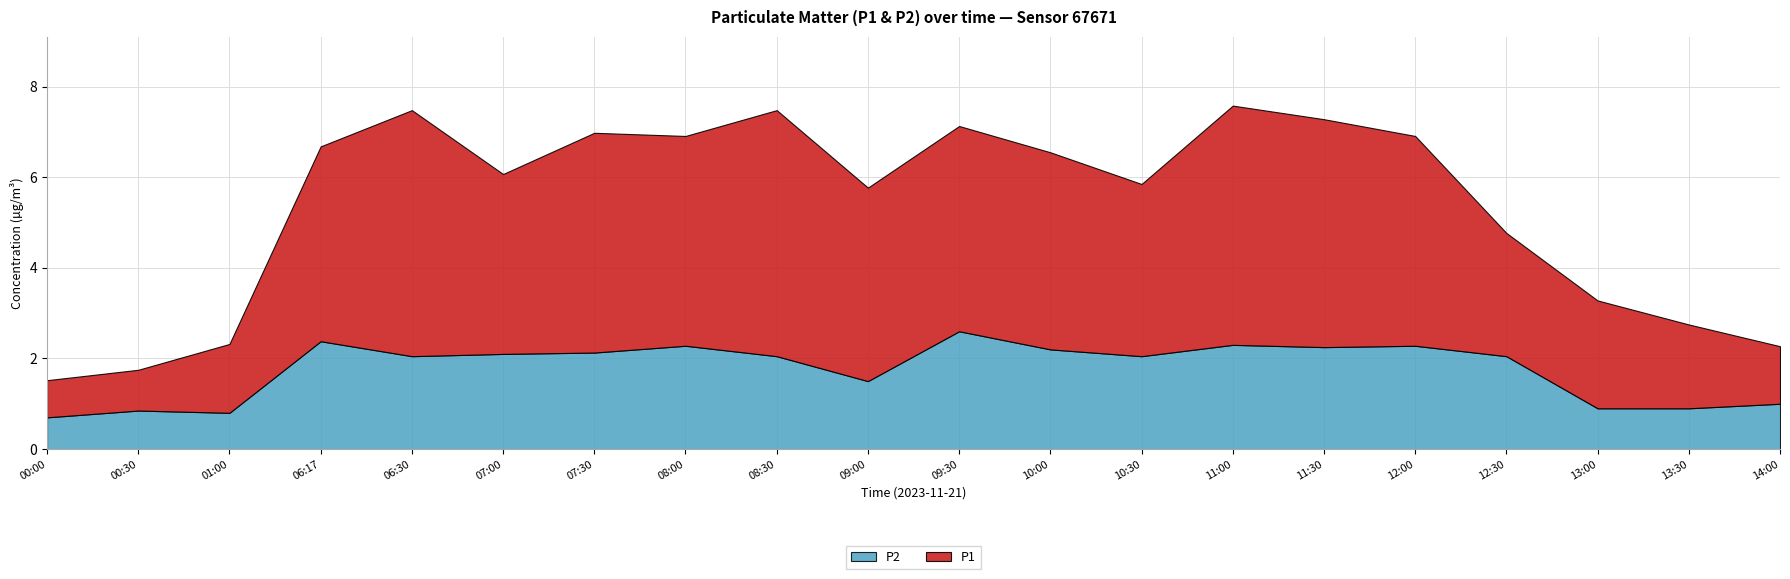

At which label does P2 first exceed 2?

06:17